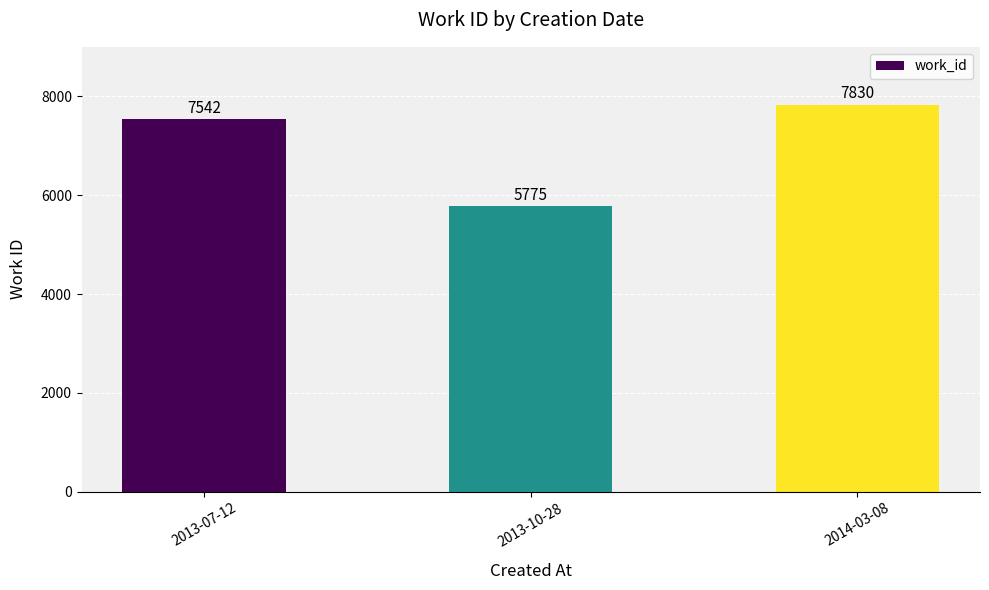

Reading right to left, extract all data points from this chart.

7830	5775	7542